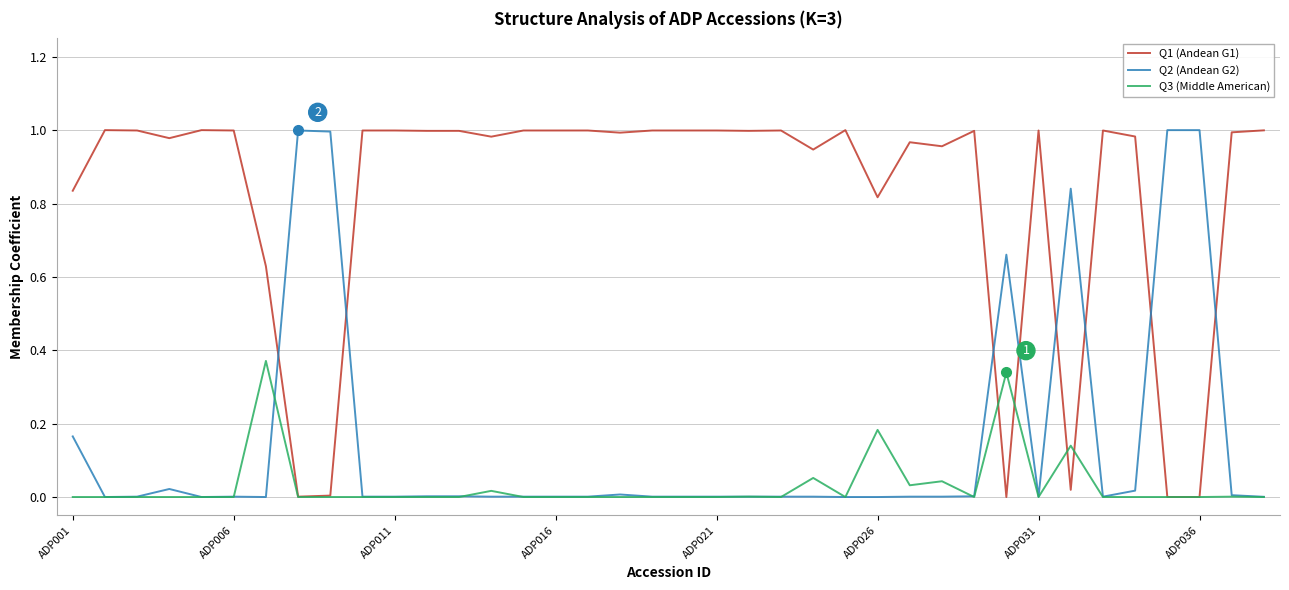

Which series has the largest total across all categories?

Q1 (Andean G1)